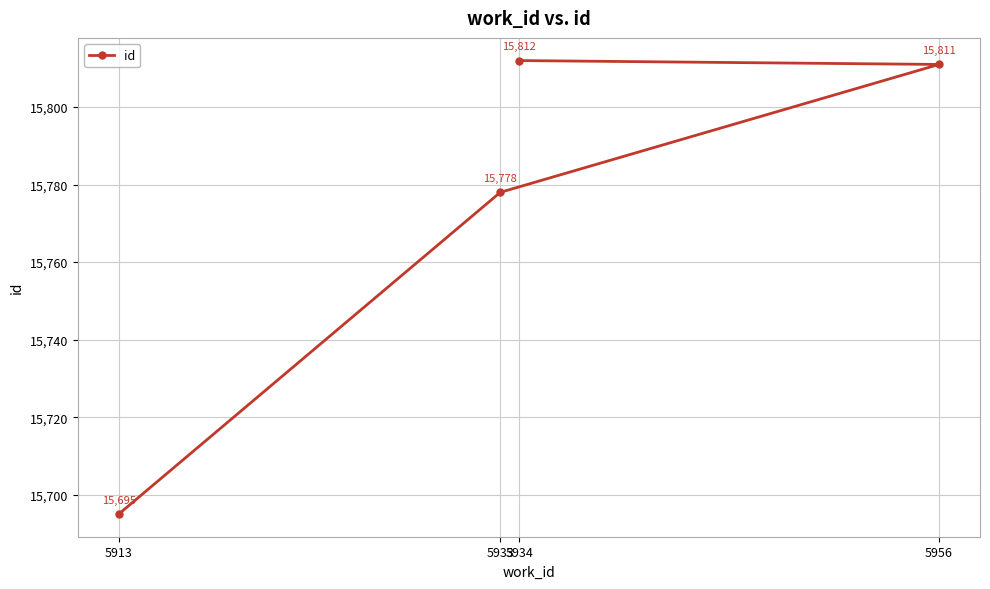

What is the sum of all values?

63096